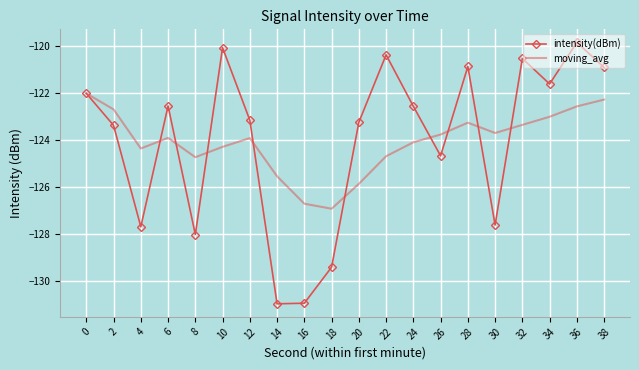

The intensity(dBm) series shows -127.6 at 30. True or false?

True